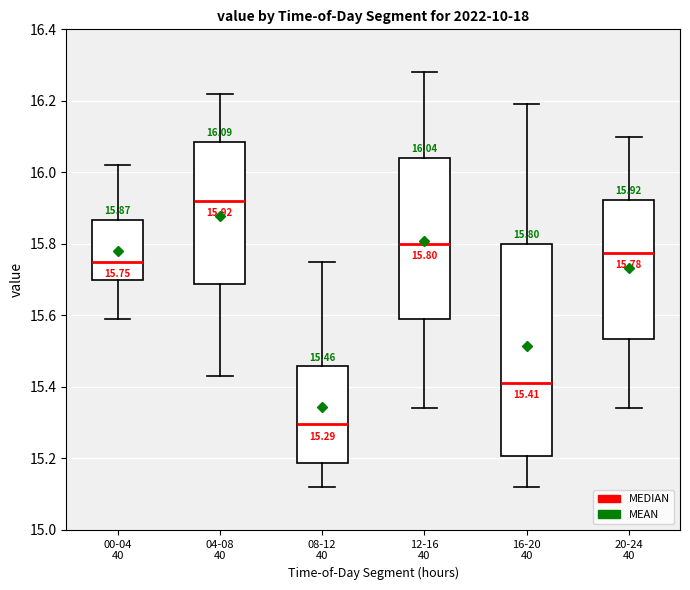

Which box is the tallest, from its lower edge to its upper edge?

16-20 40